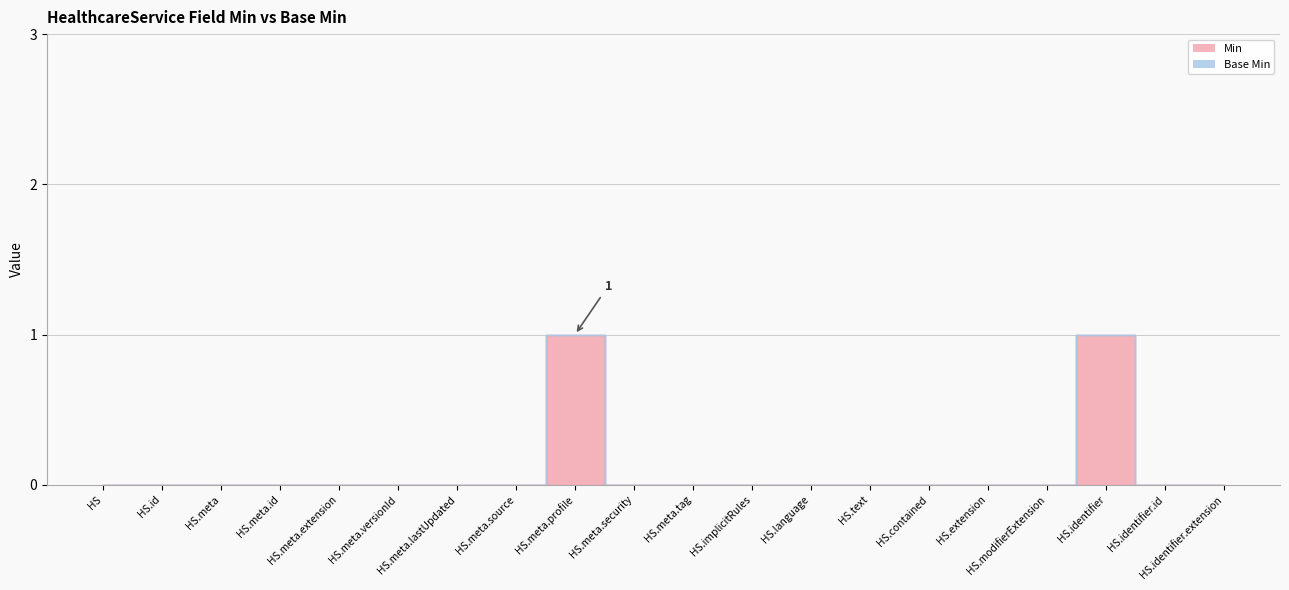

True or false: the data shows 0 at HS.implicitRules.

True